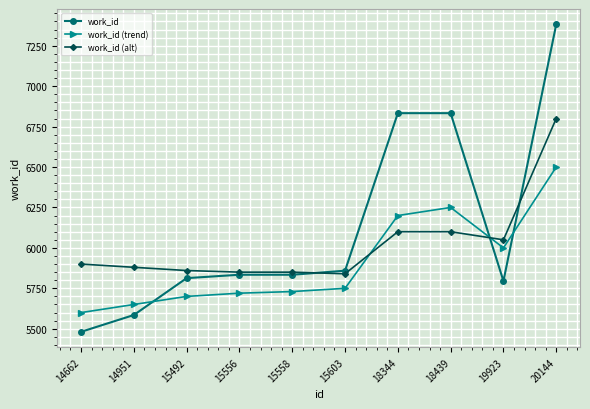

Reading right to left, what are all the values shown in this chart?

work_id: 20144=7382	19923=5795	18439=6833	18344=6833	15603=5859	15558=5834	15556=5834	15492=5813	14951=5585	14662=5481
work_id (trend): 20144=6500	19923=6000	18439=6250	18344=6200	15603=5750	15558=5730	15556=5720	15492=5700	14951=5650	14662=5600
work_id (alt): 20144=6800	19923=6050	18439=6100	18344=6100	15603=5840	15558=5850	15556=5850	15492=5860	14951=5880	14662=5900